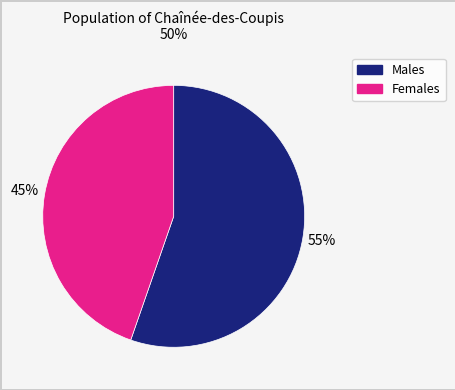

How many segments does this pie chart have?

2